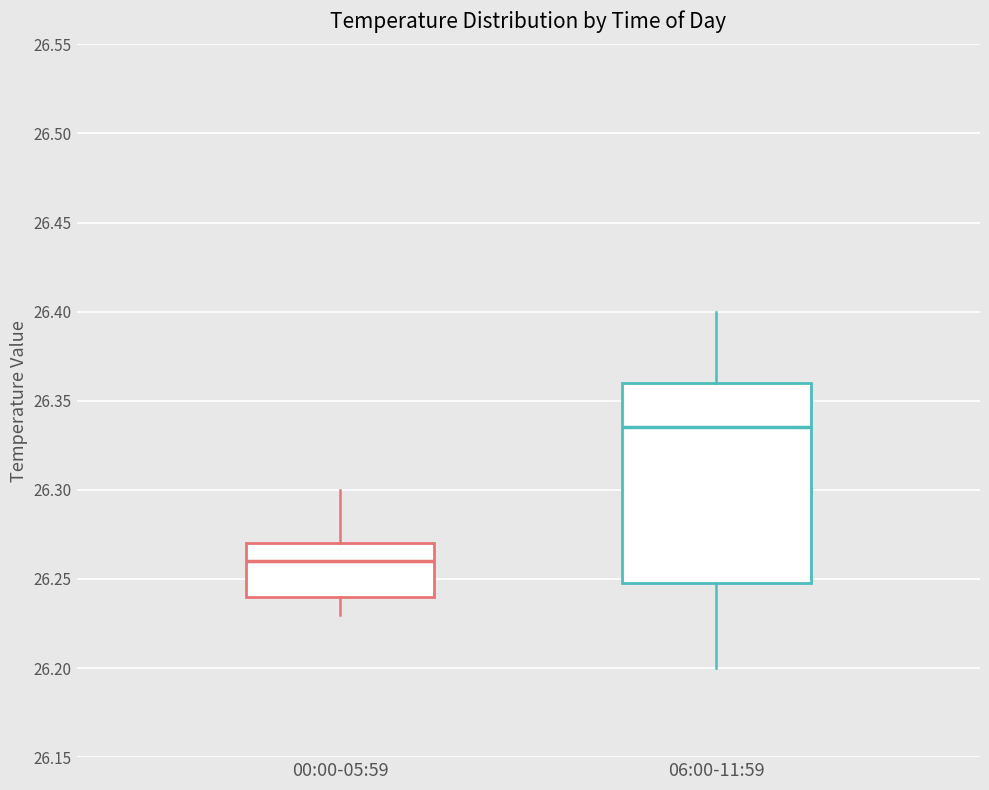

Reading left to right, transcribe this box plot: for each box, give where its median line is, the range the box spans, and where its two whiskers end, as read against the y-axis. The values are not printed on the chart, so give them approximately, as read against the axis.

00:00-05:59: median 26.260, box 26.240 to 26.270, whiskers 26.230 to 26.300
06:00-11:59: median 26.335, box 26.250 to 26.360, whiskers 26.200 to 26.400